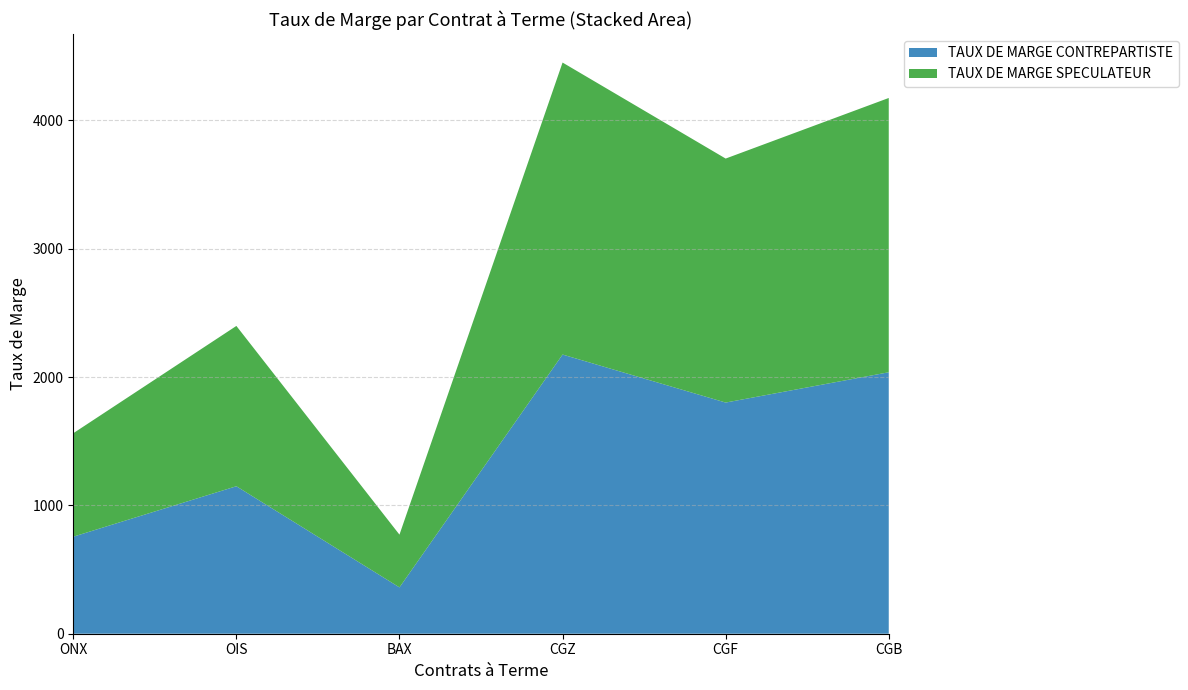

Reading left to right, transcribe all the data shown in this chart.

TAUX DE MARGE CONTREPARTISTE: ONX=756	OIS=1149	BAX=361	CGZ=2175	CGF=1801	CGB=2037
TAUX DE MARGE SPECULATEUR: ONX=806	OIS=1249	BAX=411	CGZ=2275	CGF=1901	CGB=2137